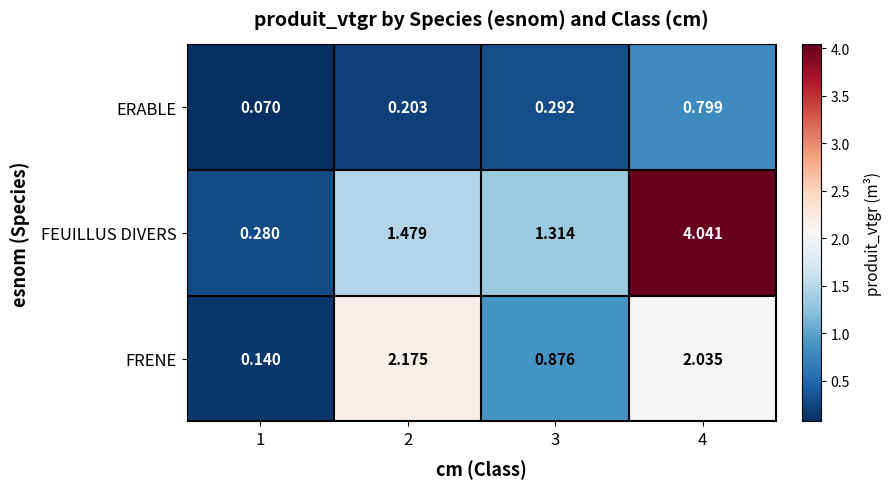

Is the value of FRENE at 4 greater than the value of FEUILLUS DIVERS at 1?

Yes